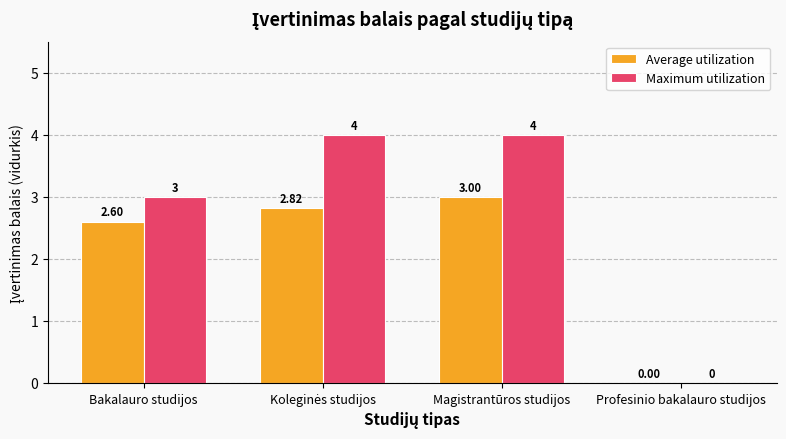

How many categories are shown in the chart?

4